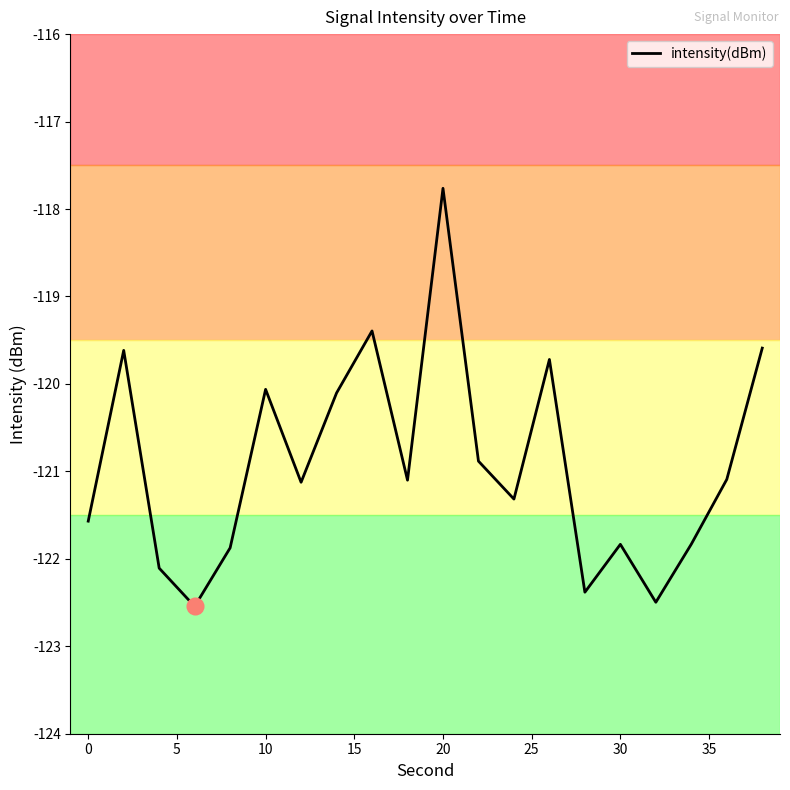

What is the difference between the maximum and minimum values?

4.8